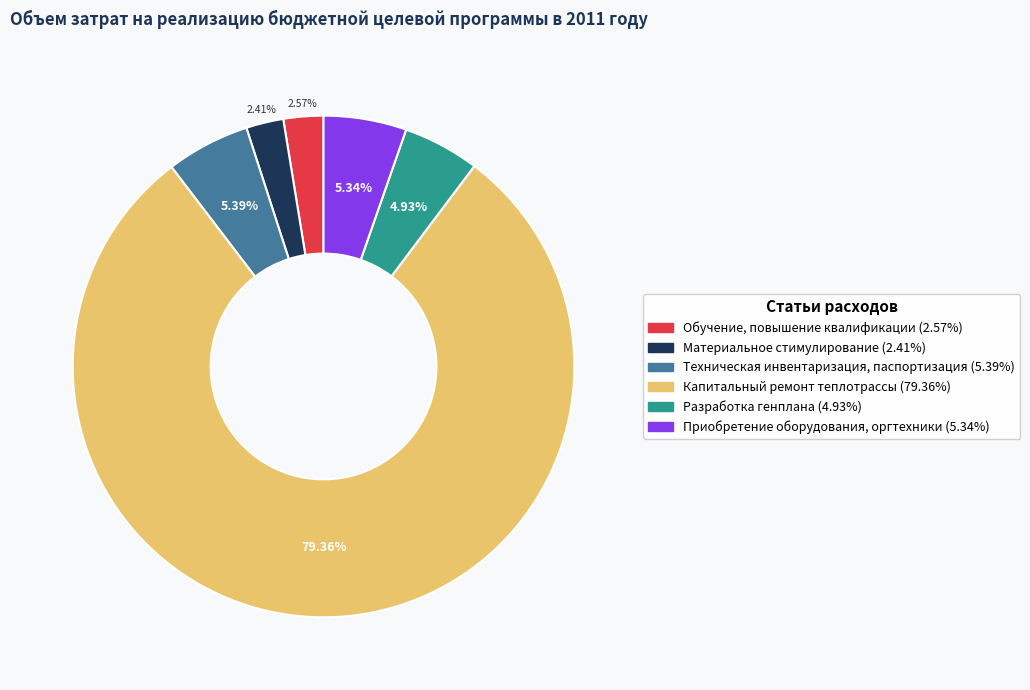

Approximately how many times larger is the value at Разработка генплана compared to Капитальный ремонт теплотрассы?

0.1